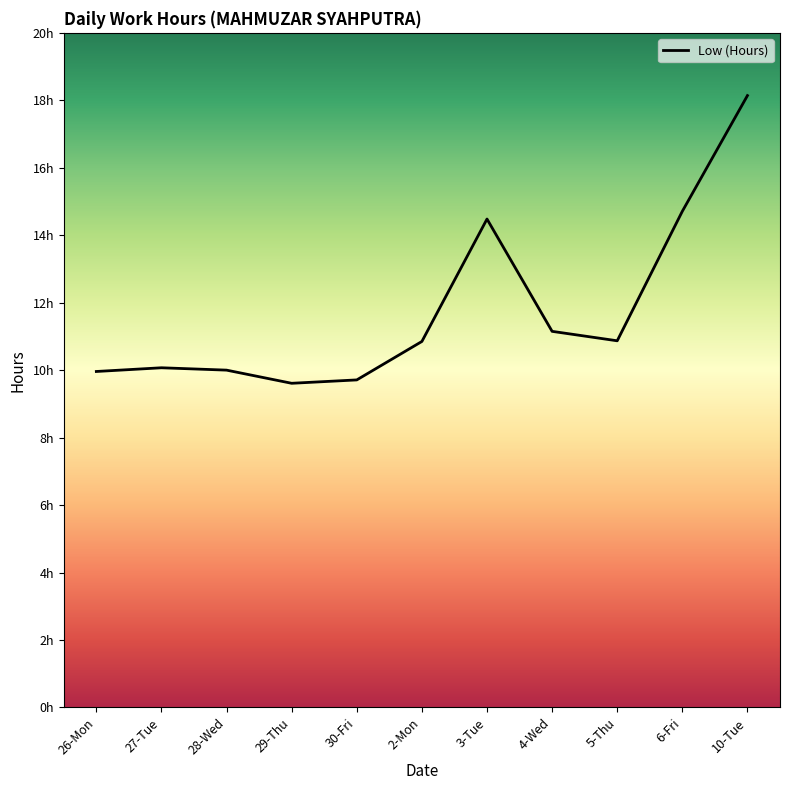

How many points are higher than both their immediate neighbors (excluding endpoints)?

2